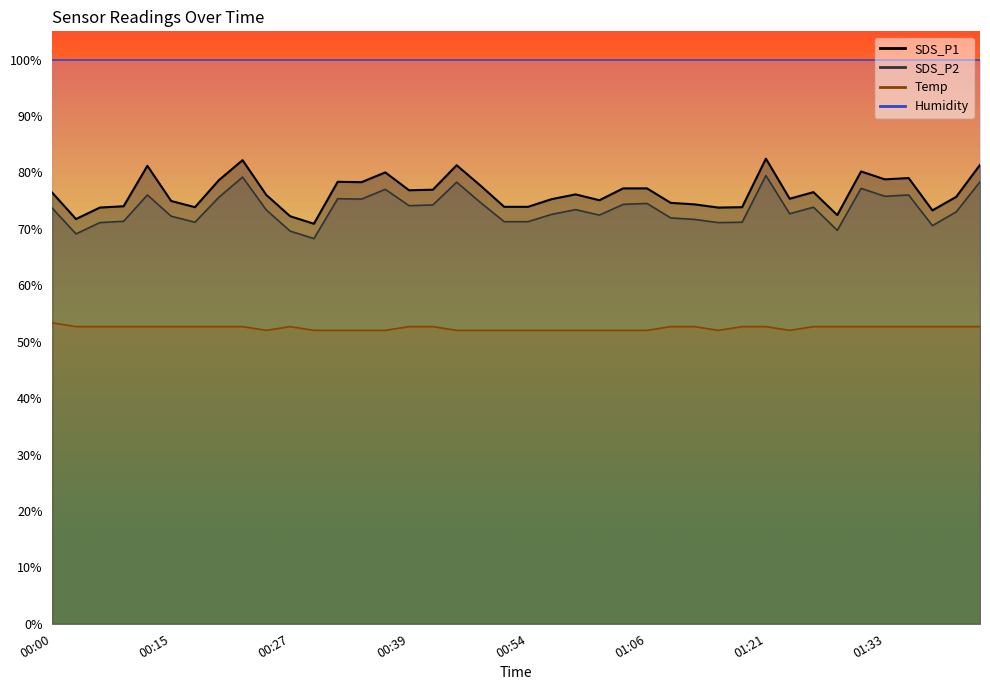

What is the label of the 22nd point from the right?

00:50